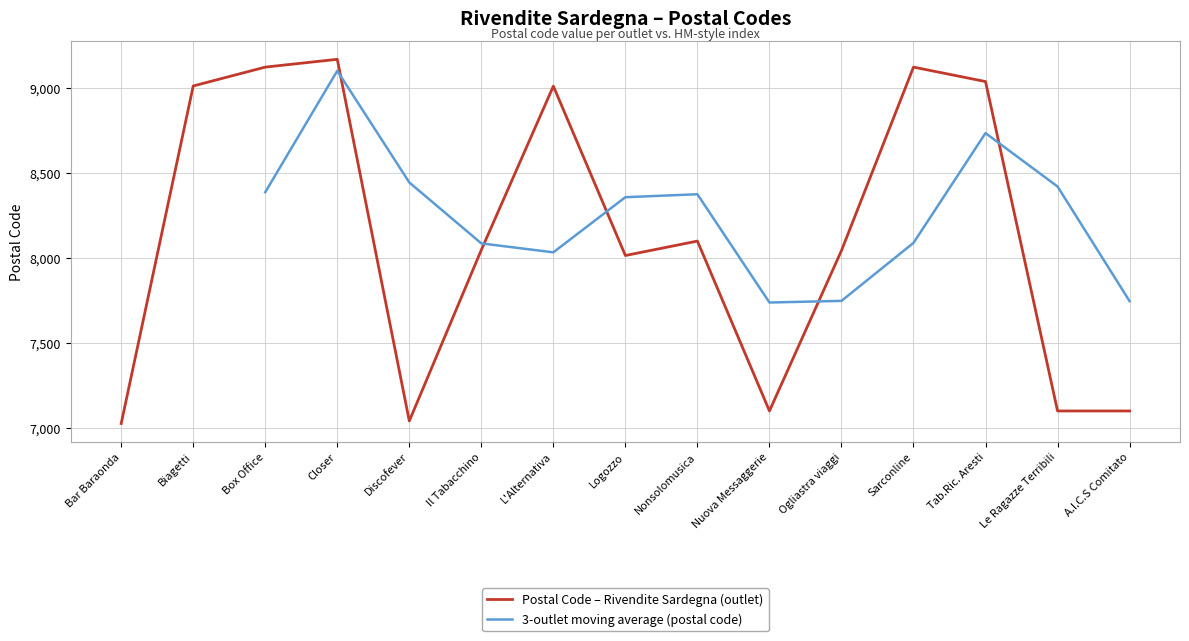

What is the difference between the second highest and minimum values?

2098